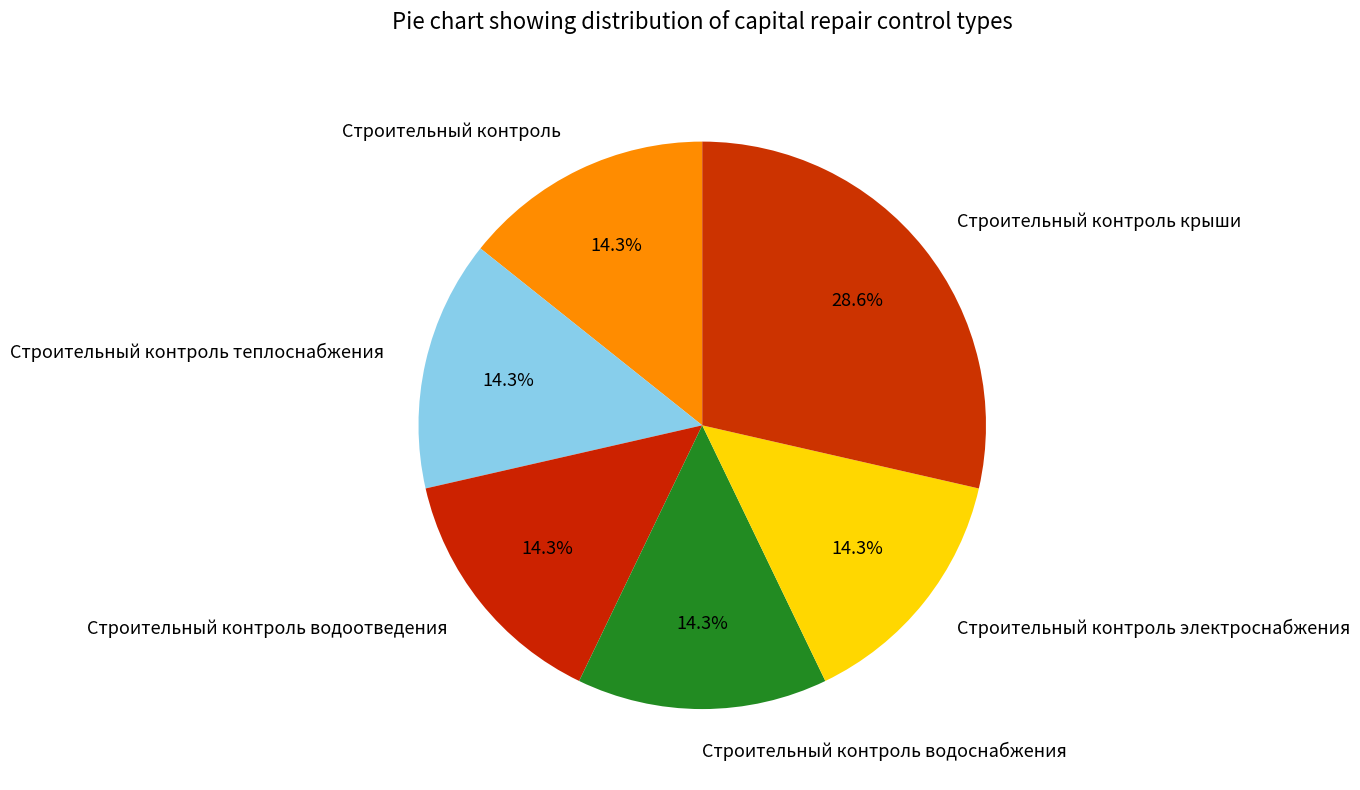

Is there any slice that represents more than half of the pie?

No